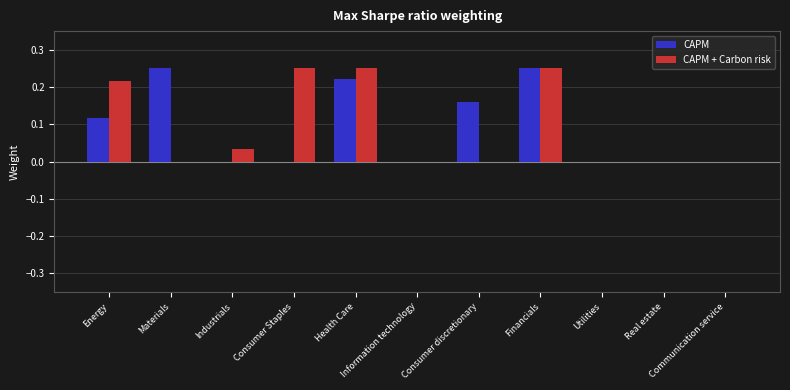

What is the sum of all CAPM + Carbon risk values?

1.0